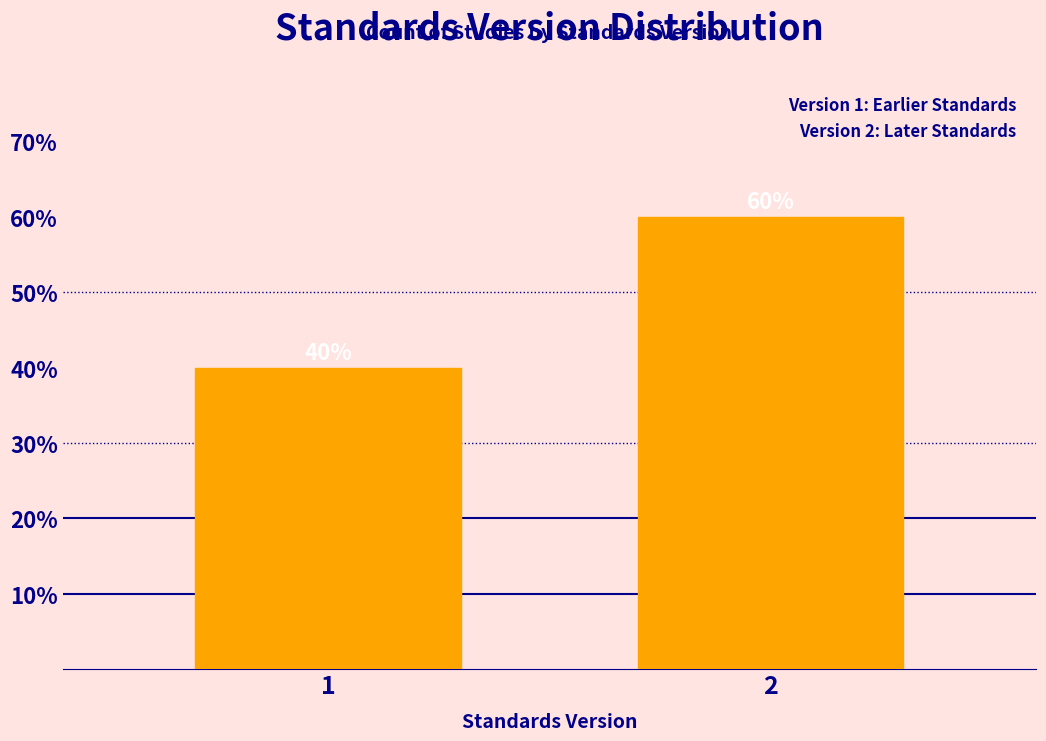

Reading left to right, what are all the values shown in this chart?

1=40	2=60